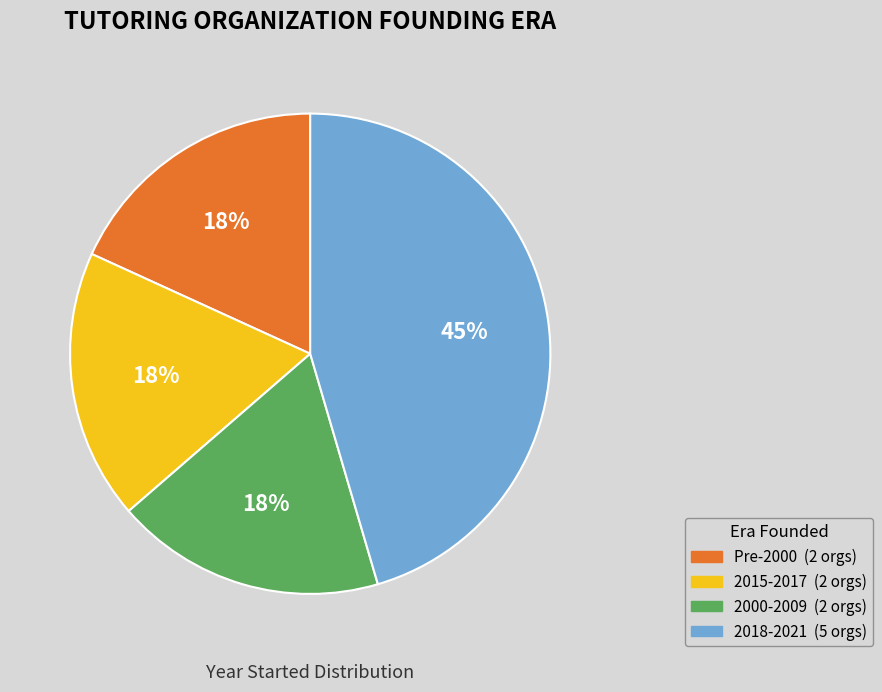

Does any single category account for the majority?

No